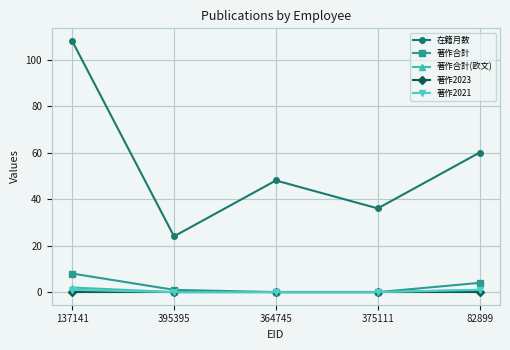

Which category has the highest value across all series?

137141